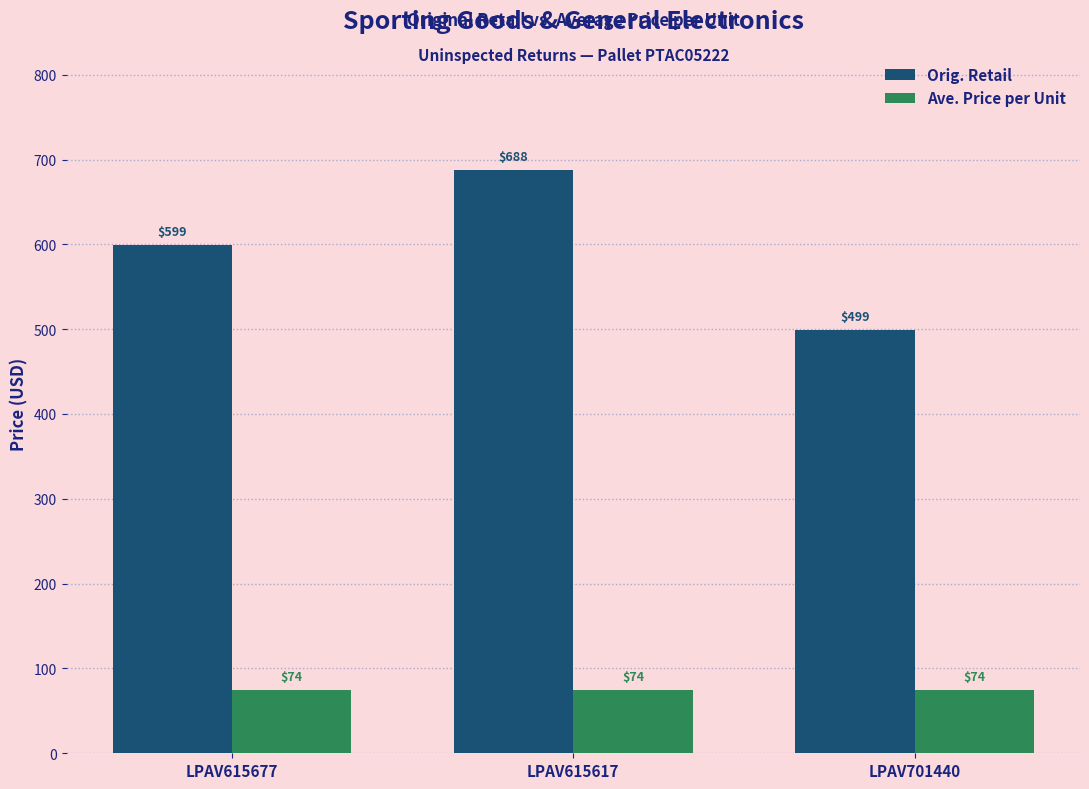

At which label is Orig. Retail closest to 593?

LPAV615677